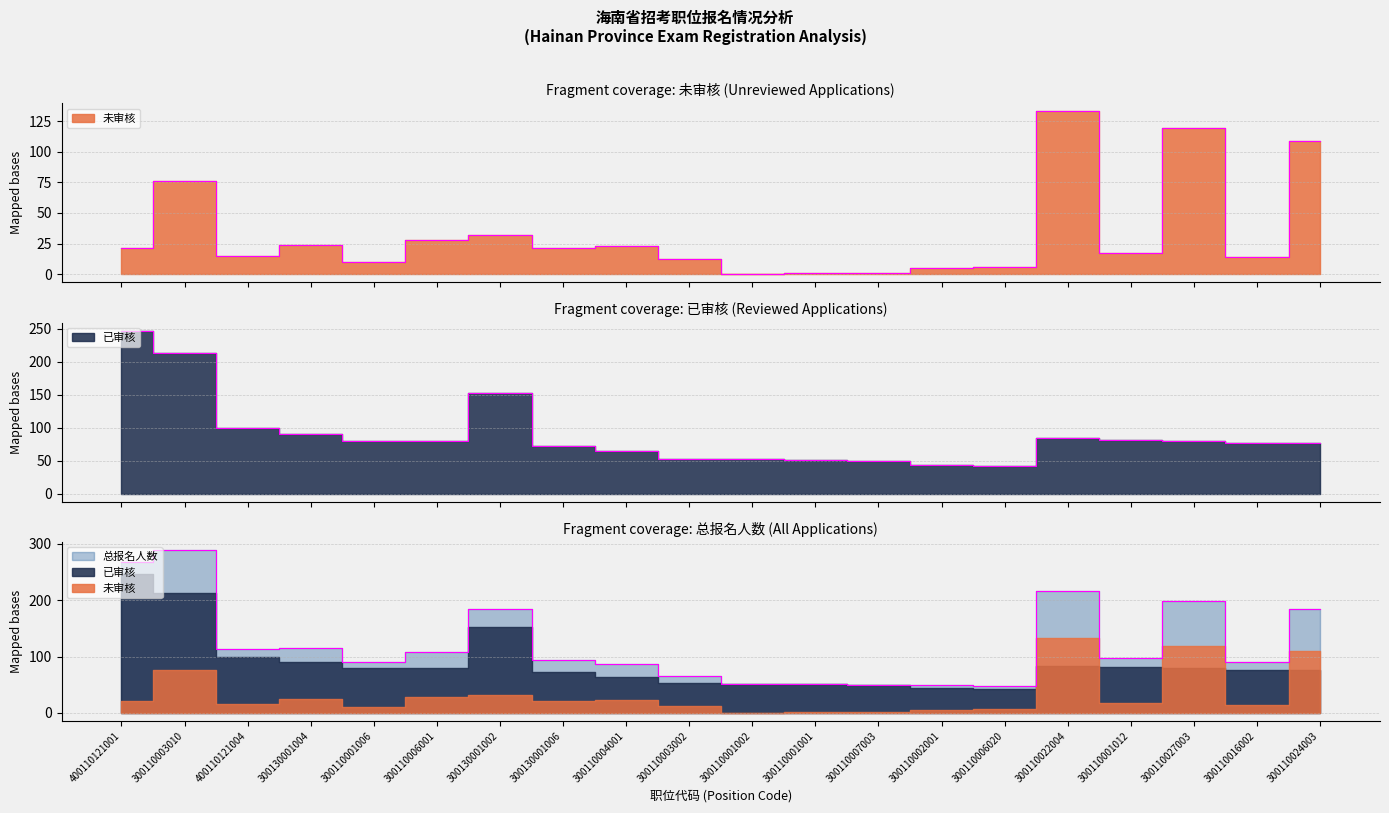

Which series ends up on top after the final intersection of 已审核 and 未审核?

未审核